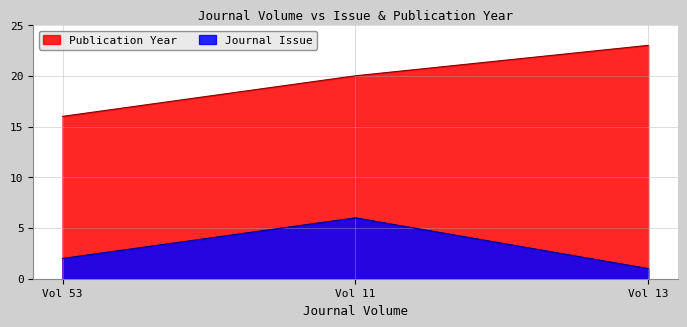

List the labels in order of Journal Issue value, largest first.

Vol 11, Vol 53, Vol 13